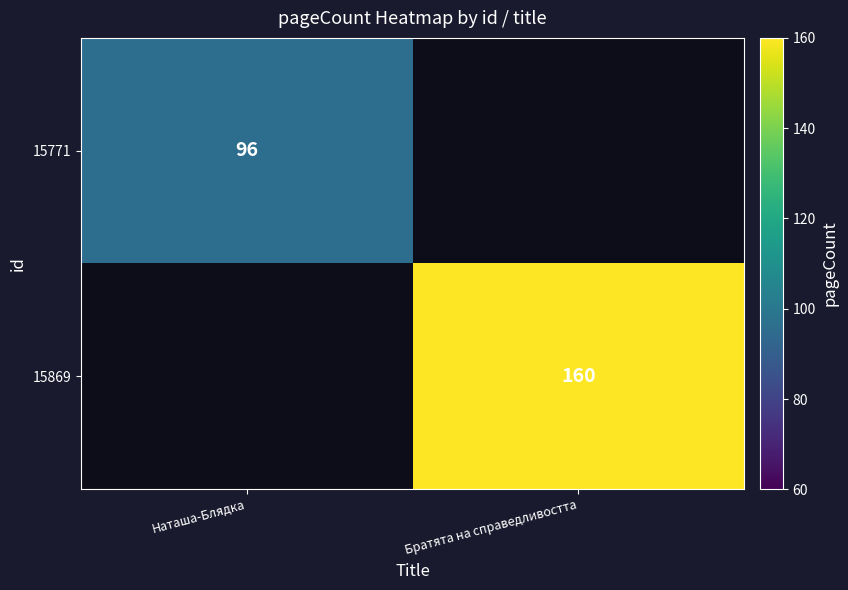

How many categories are shown in the chart?

2